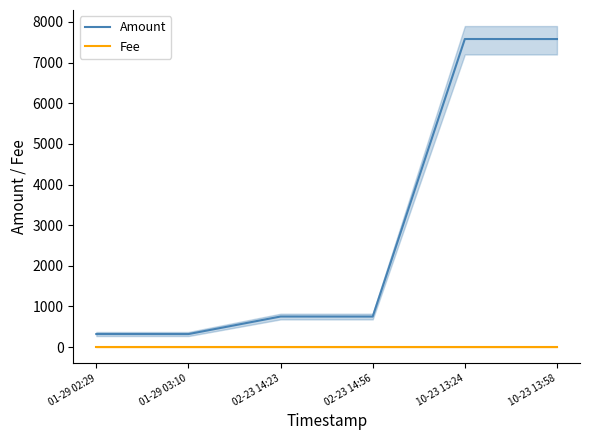

True or false: Fee has more than 0 points higher than both neighbors.

False